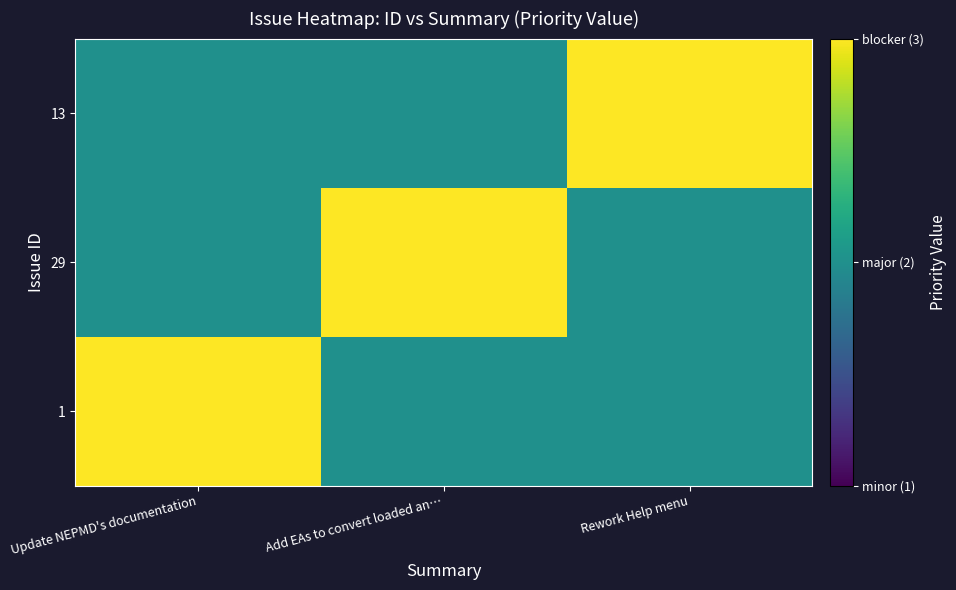

What is the difference between the highest and lowest values at Add EAs to convert loaded an…?

1